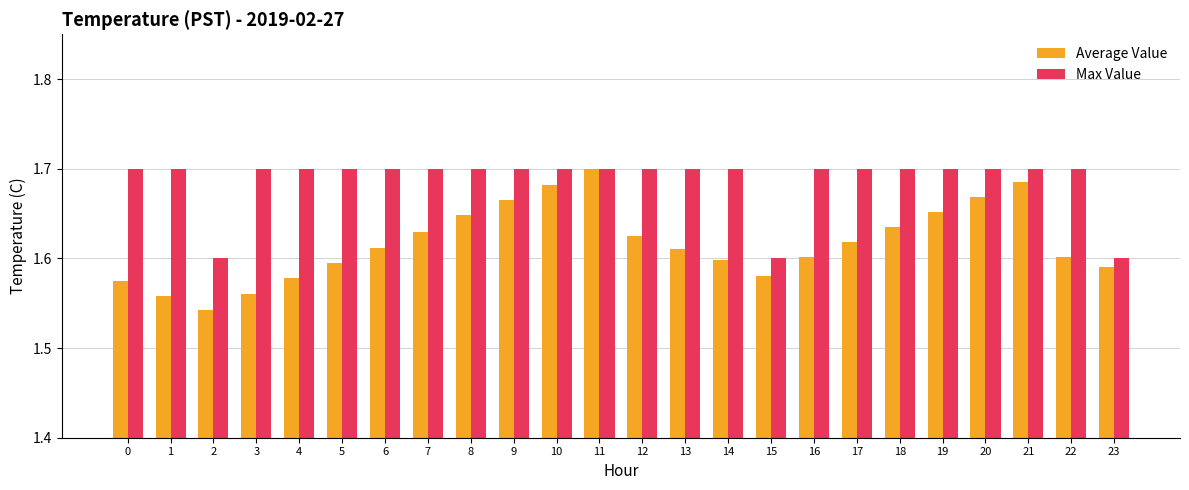

True or false: Average Value has a value of 1.6 at 14.

True